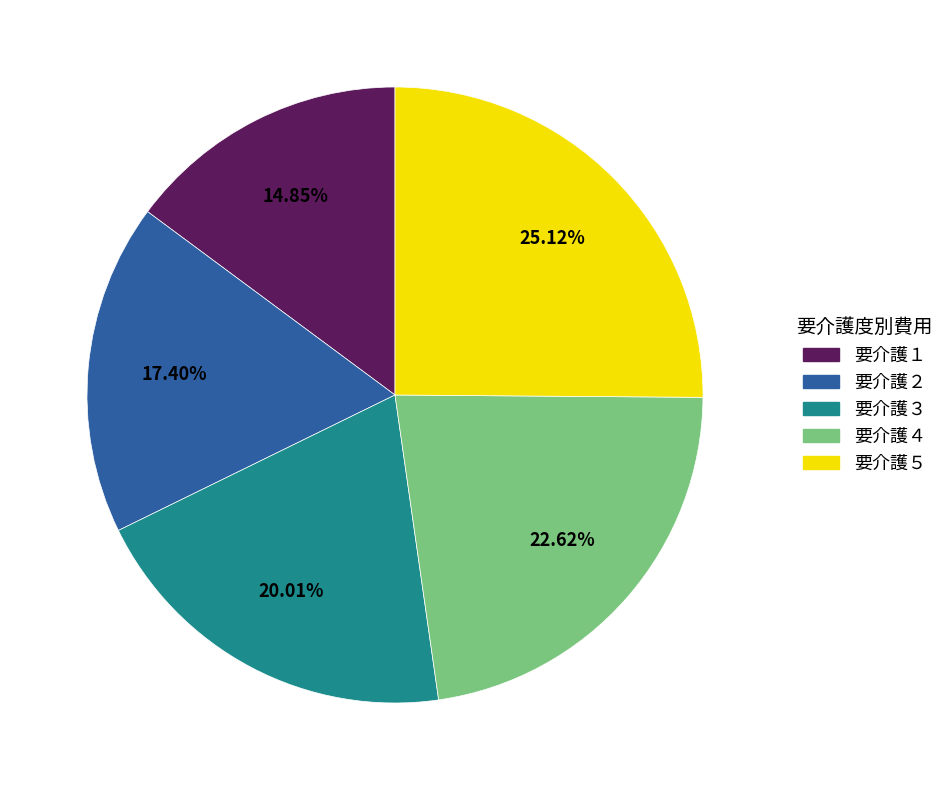

Rank the categories by value from lowest to highest.

要介護１, 要介護２, 要介護３, 要介護４, 要介護５